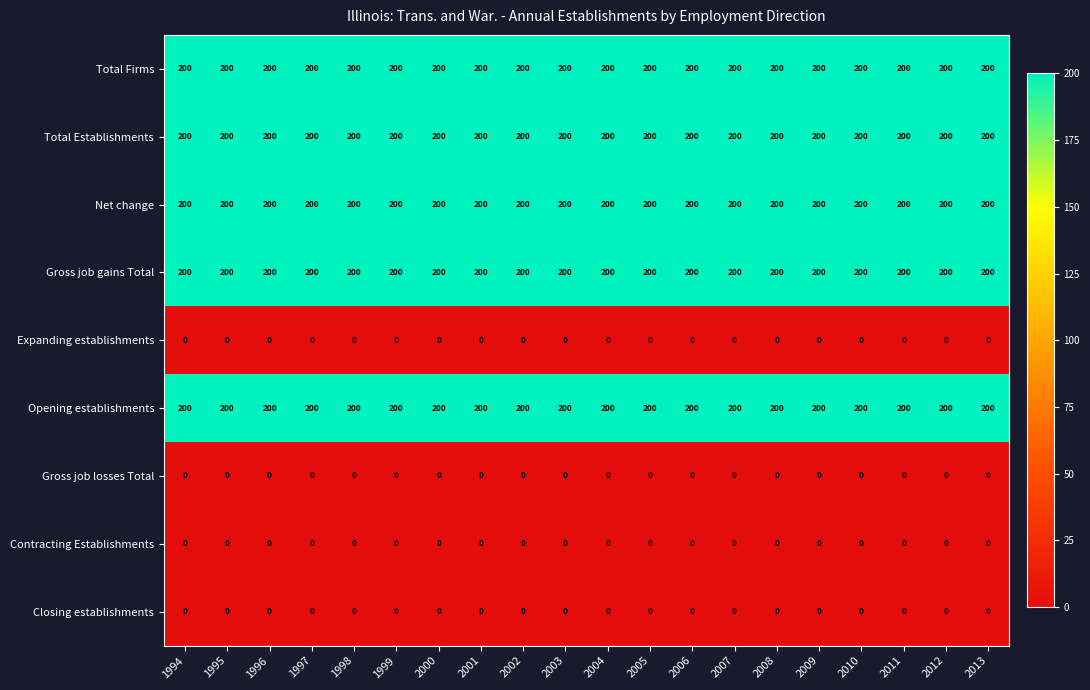

Is it true that Contracting Establishments equals 0 at 2005?

True